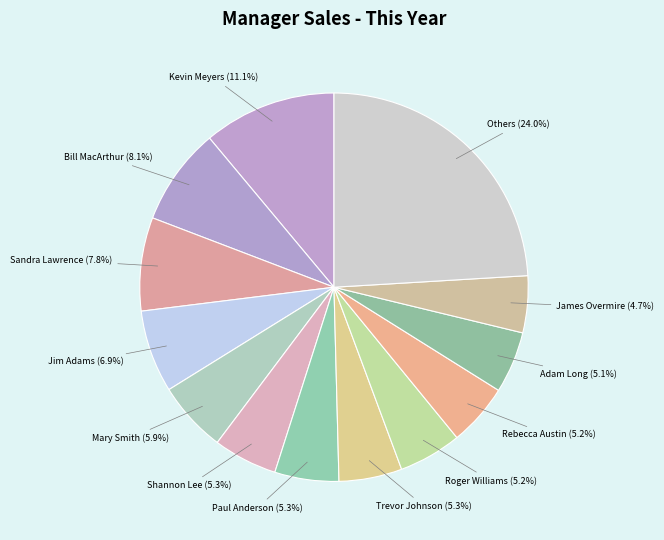

What is the largest slice in the pie chart?

Others